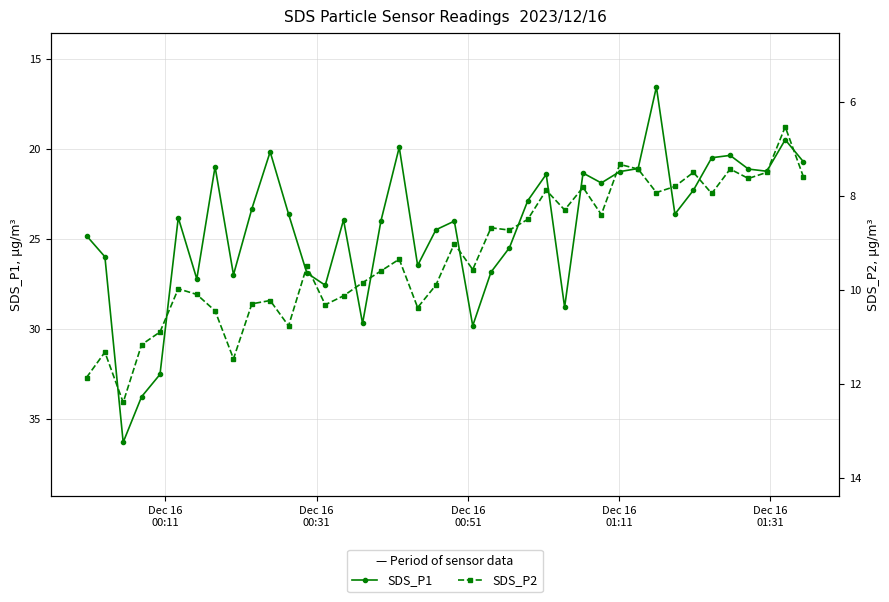

Where does the SDS_P1 series first go above 23?

Dec 16
00:11